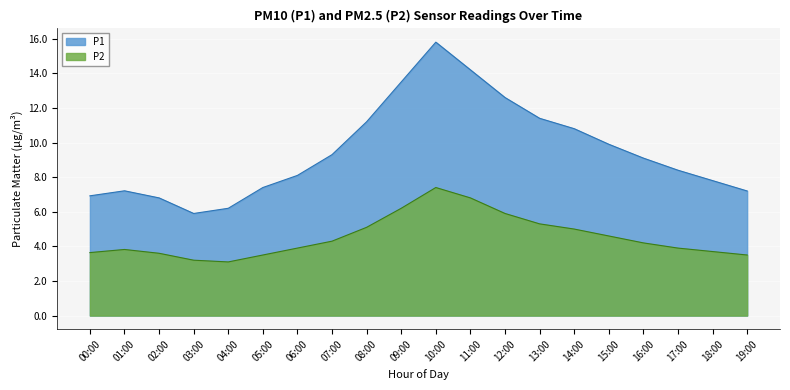

What is the difference between the second highest and second lowest values in the P1 series?

8.0